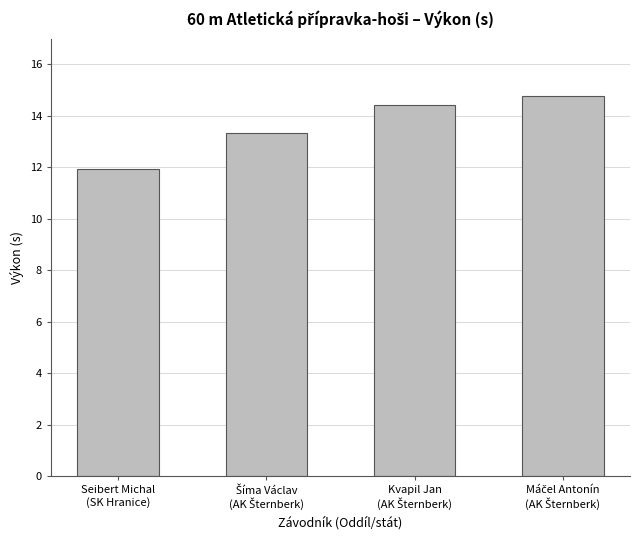

What is the sum of all values?

54.5